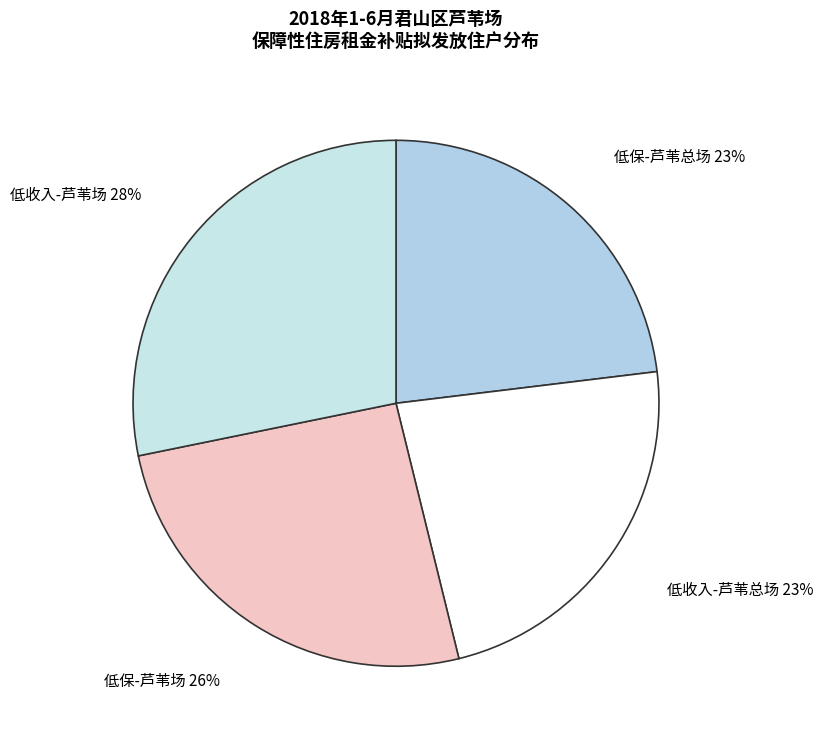

Is there a majority slice in this chart?

No